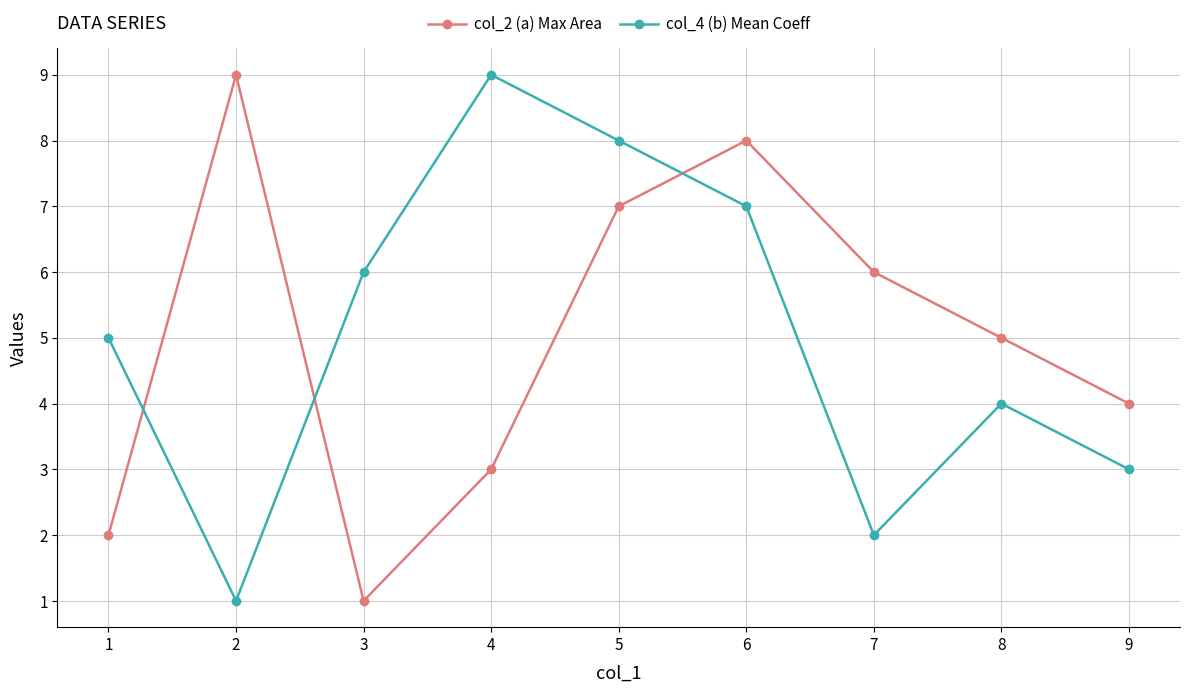

What is the maximum value shown in the chart?

9